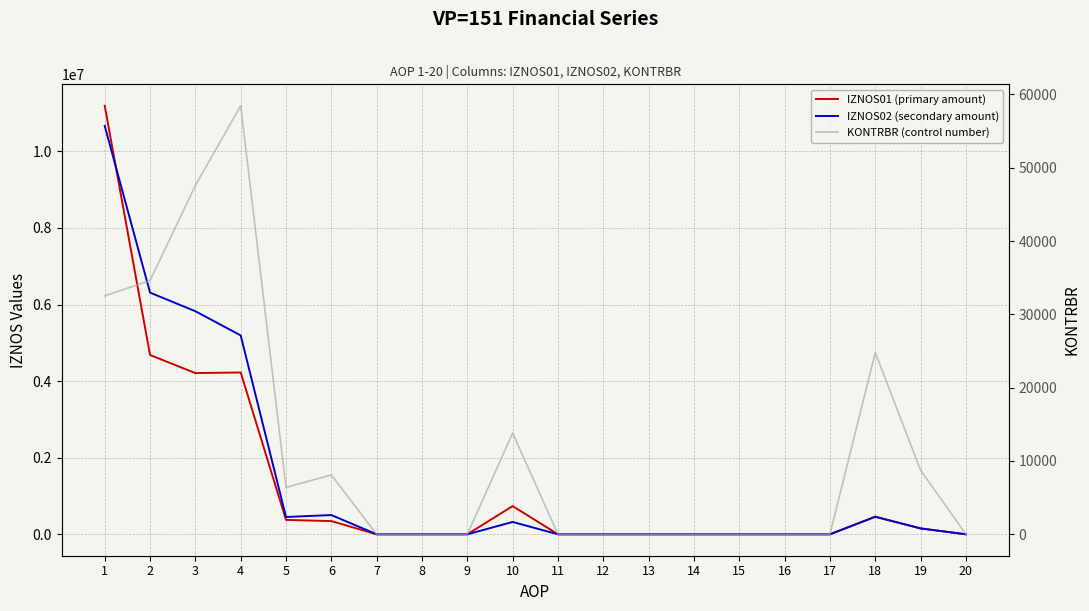

How many data points in IZNOS01 (primary amount) are above 0?

9